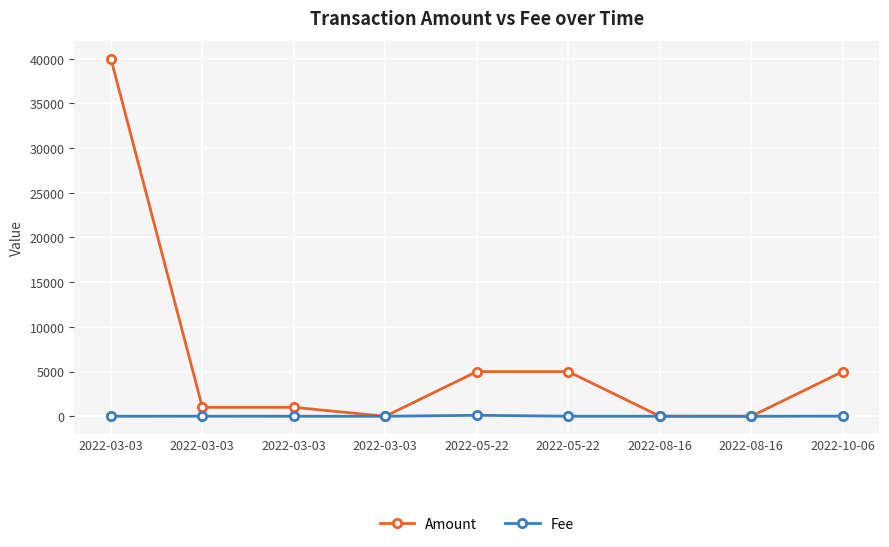

Is the value of Amount at 2022-08-16 greater than the value of Fee at 2022-03-03?

Yes